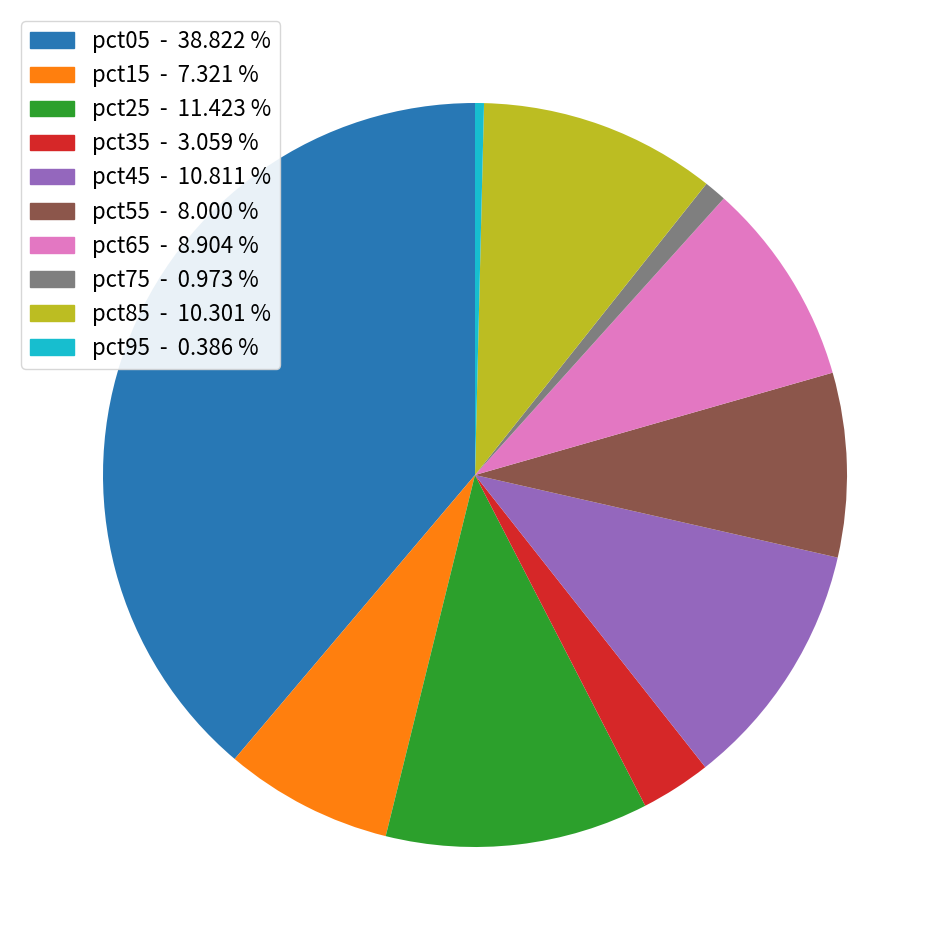

Is it true that pct65 is 9% of the pie?

True